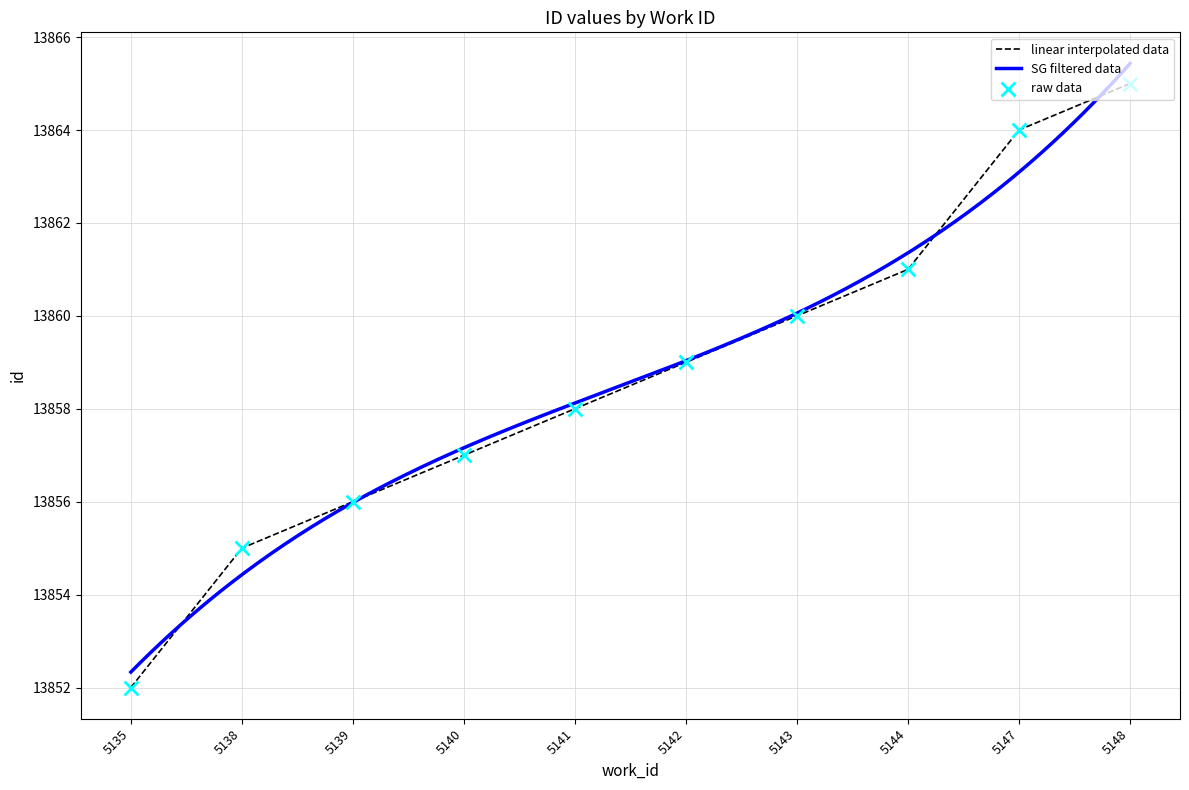

What is the ratio of the value at 5138 to the value at 5142?

1.0